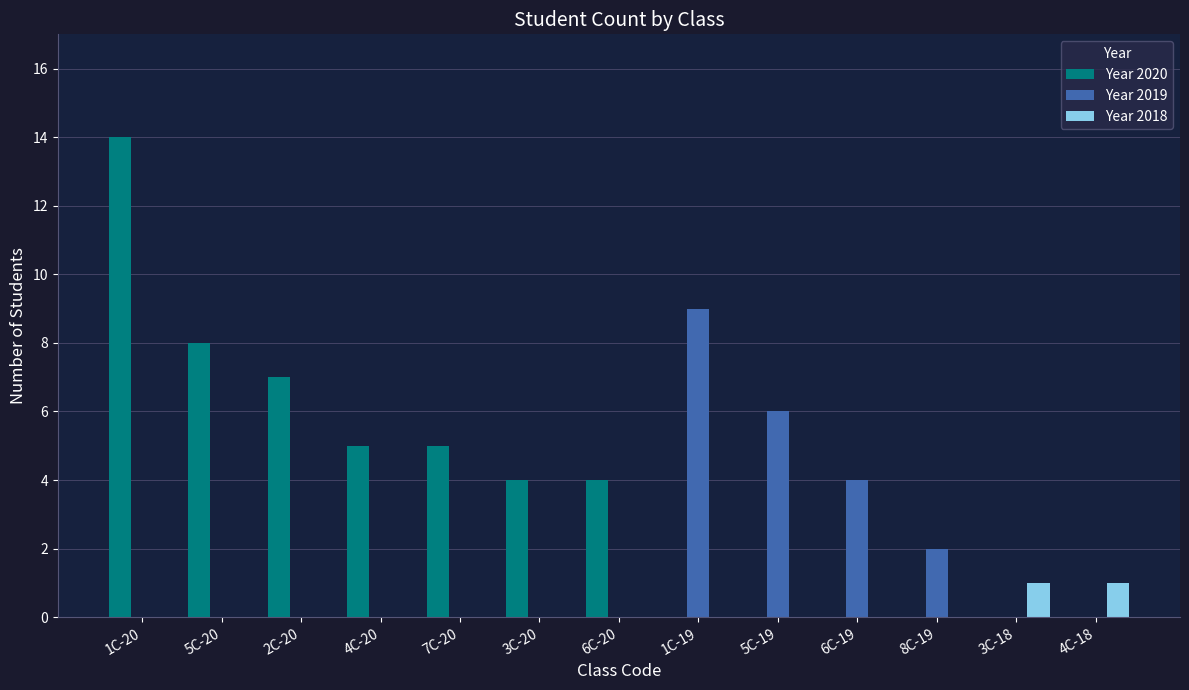

Reading left to right, what are all the values shown in this chart?

Year 2020: 14	8	7	5	5	4	4	0	0	0	0	0	0
Year 2019: 0	0	0	0	0	0	0	9	6	4	2	0	0
Year 2018: 0	0	0	0	0	0	0	0	0	0	0	1	1